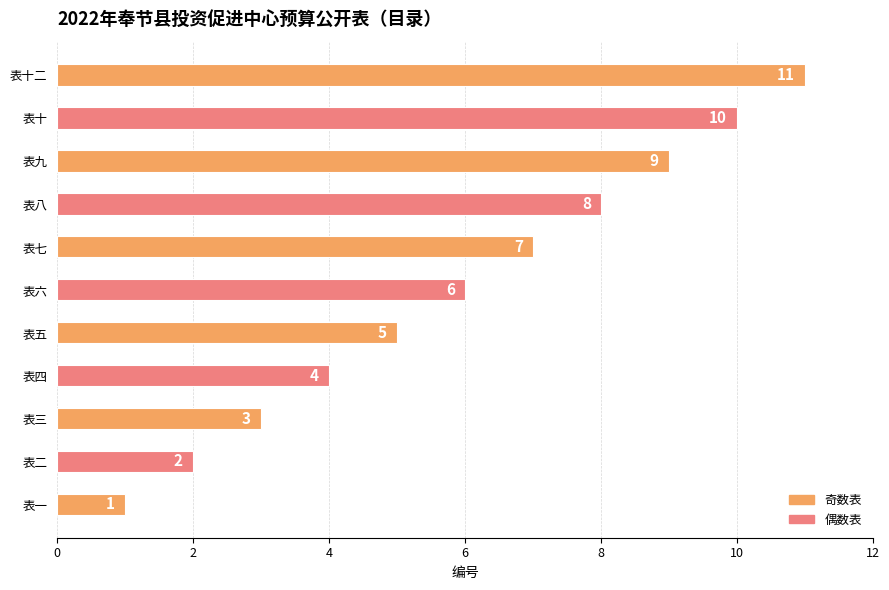

What is the difference between the maximum and minimum values?

10